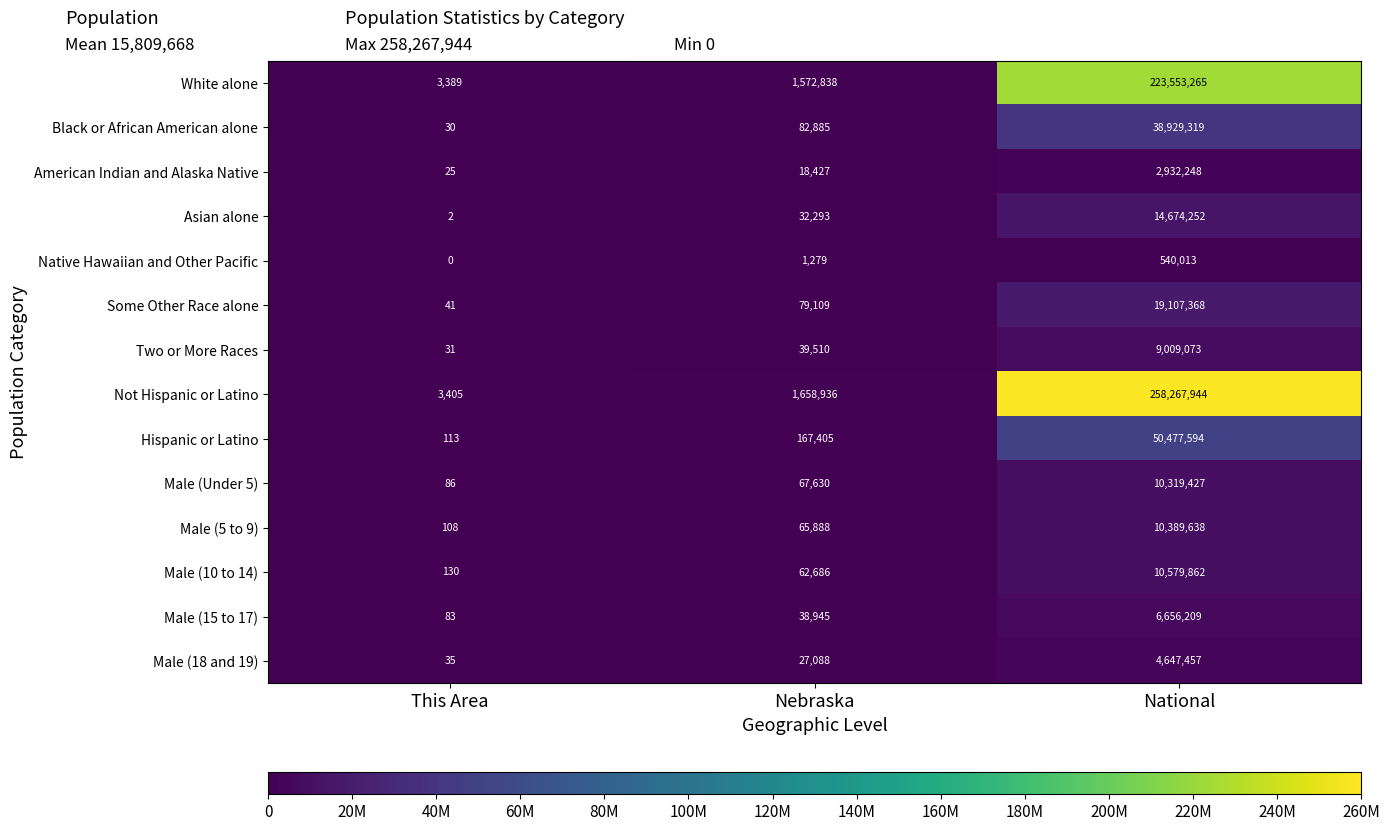

What is the highest value of the White alone series?

223553265